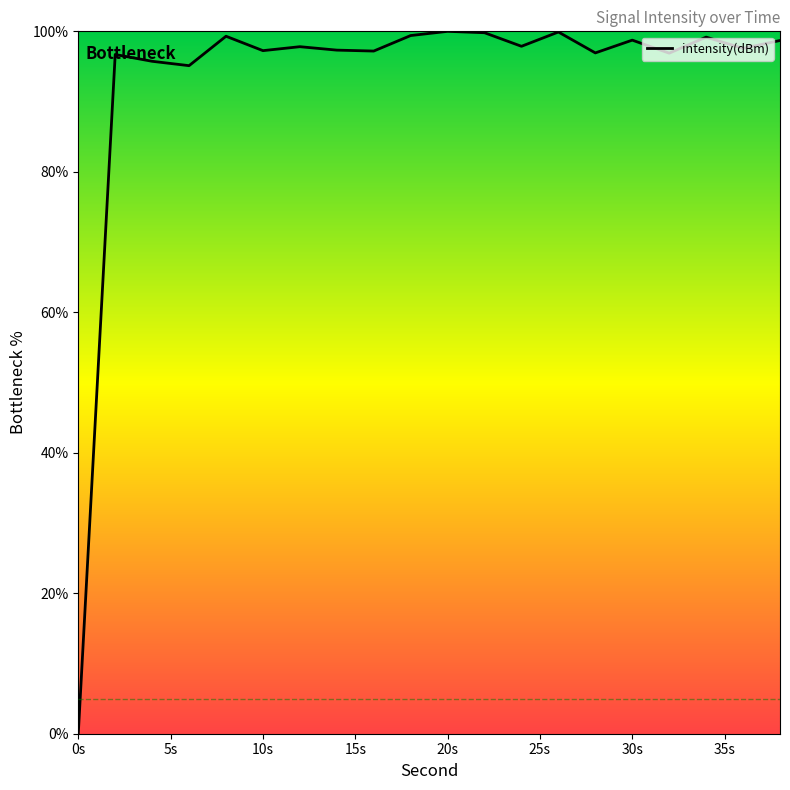

What is the difference between the second highest and minimum values?

99.9